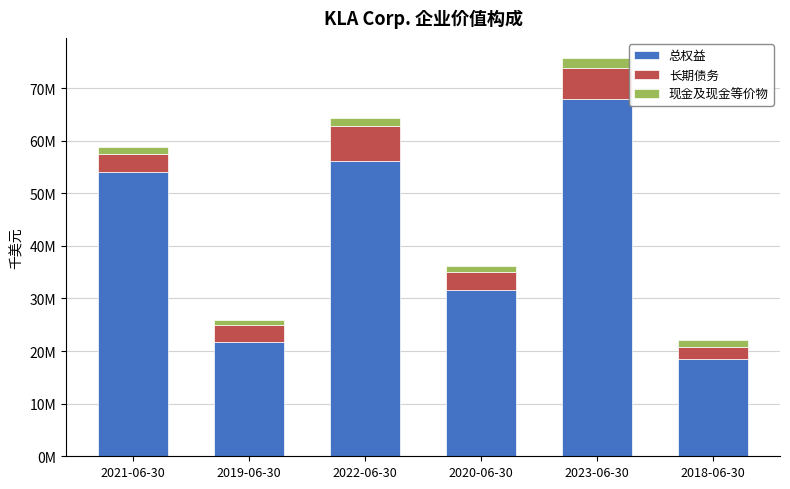

Does the chart contain any negative values?

No